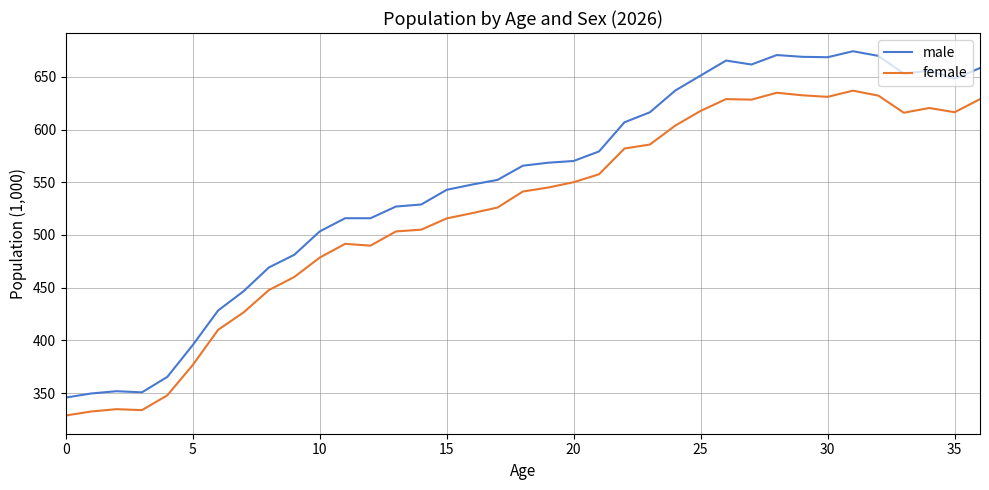

Is this an area chart (filled region under the line)?

No